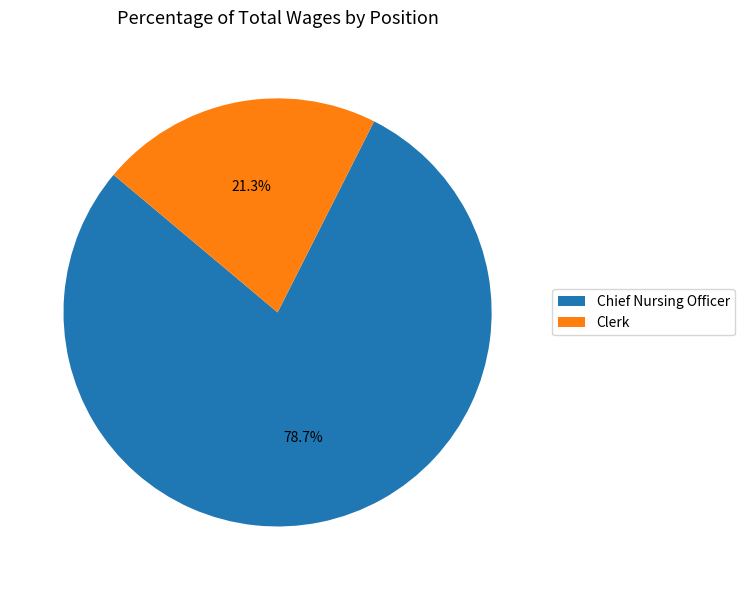

Between Clerk and Chief Nursing Officer, which is larger?

Chief Nursing Officer